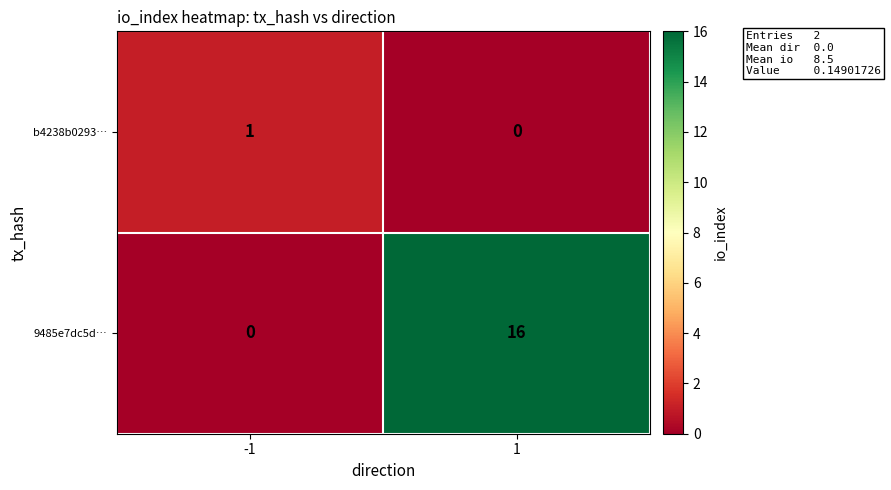

What is the spread (max minus min) of values at -1?

1